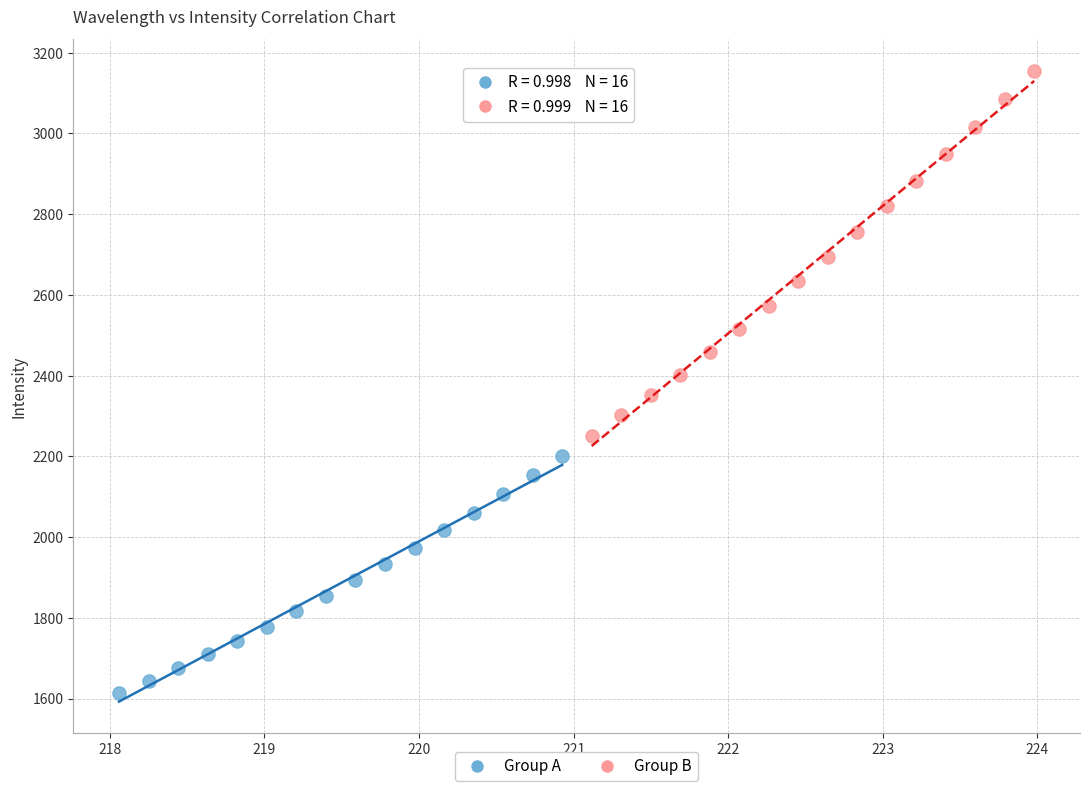

Which series has the widest spread of Y values?

Group B